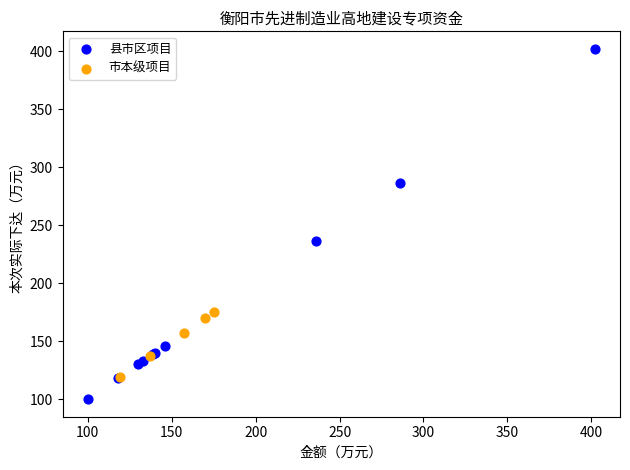

What are all the series names shown in the legend?

县市区项目, 市本级项目